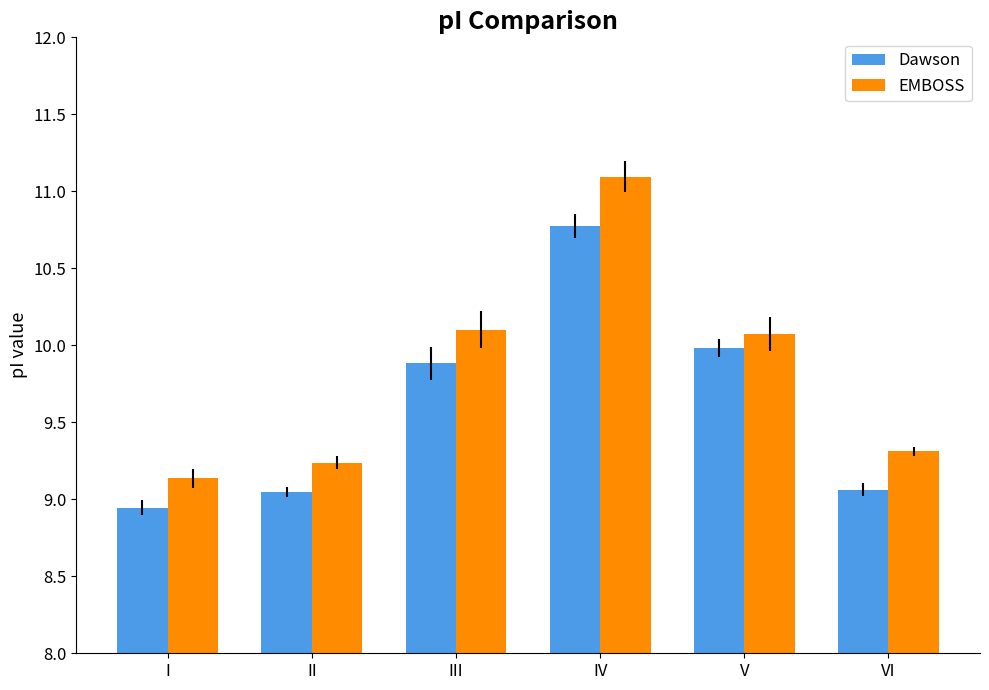

The EMBOSS series shows 11.1 at IV. True or false?

True